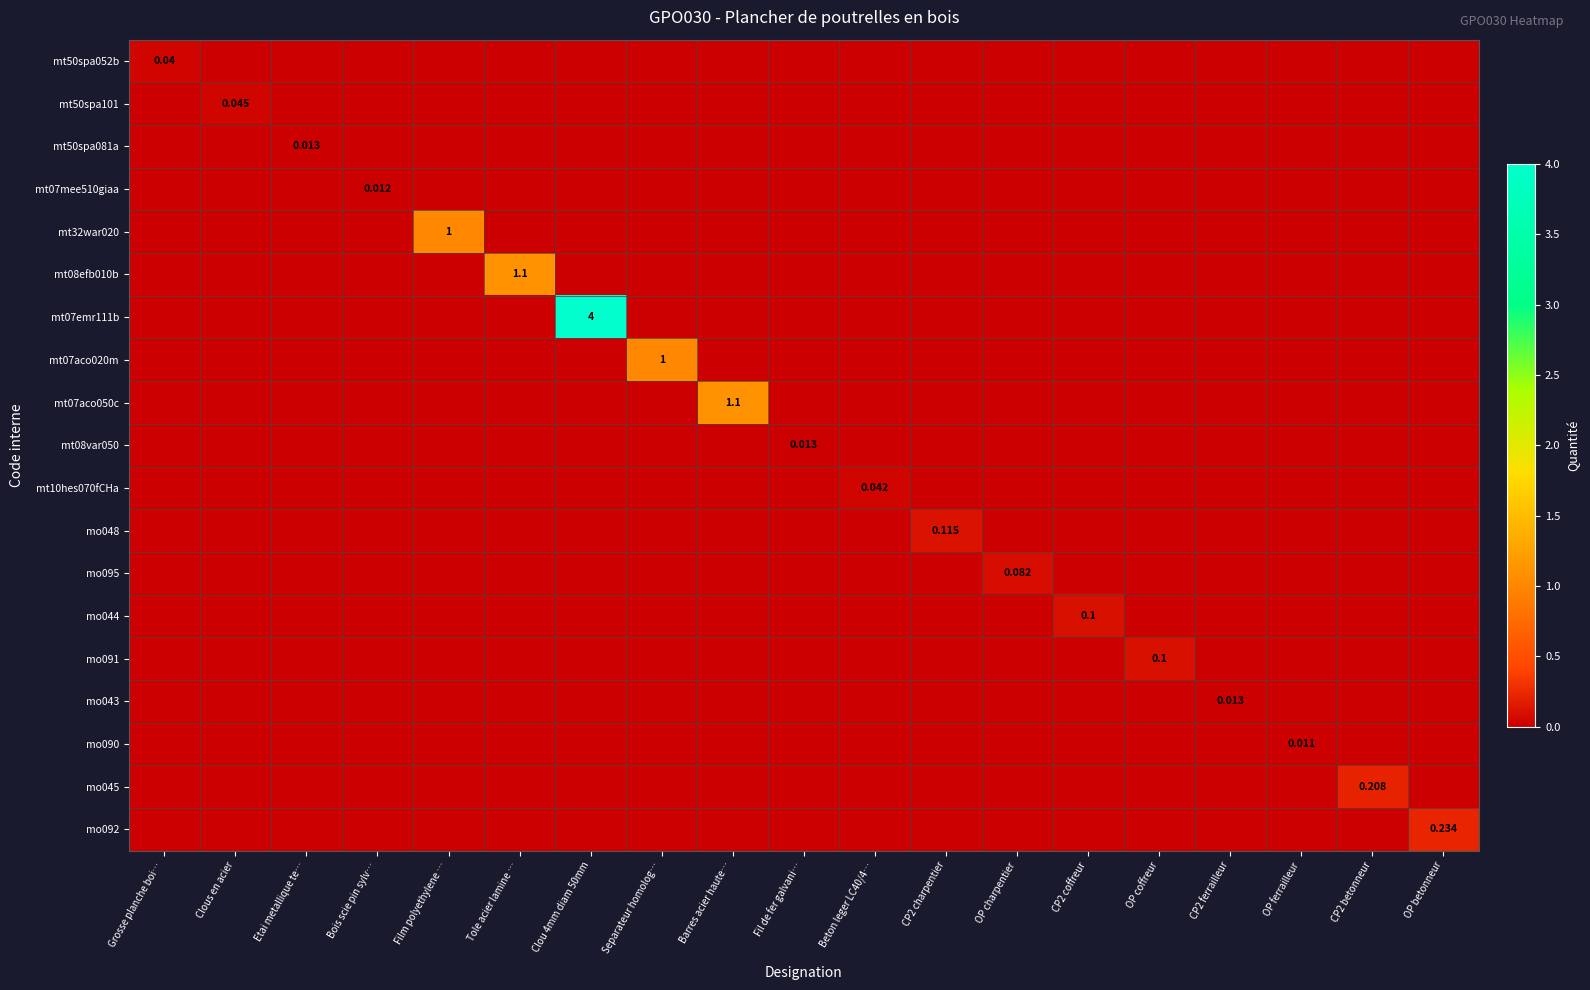

Rank the categories by mo095 value from highest to lowest.

OP charpentier, Grosse planche boi…, Clous en acier, Etai metallique te…, Bois scie pin sylv…, Film polyethylene …, Tole acier lamine …, Clou 4mm diam 50mm, Separateur homolog…, Barres acier haute…, Fil de fer galvani…, Beton leger LC40/4…, CP2 charpentier, CP2 coffreur, OP coffreur, CP2 ferrailleur, OP ferrailleur, CP2 betonneur, OP betonneur